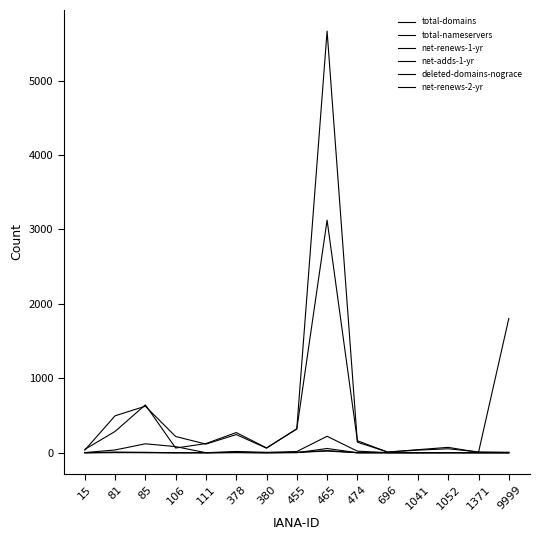

How many lines are shown in the chart?

6